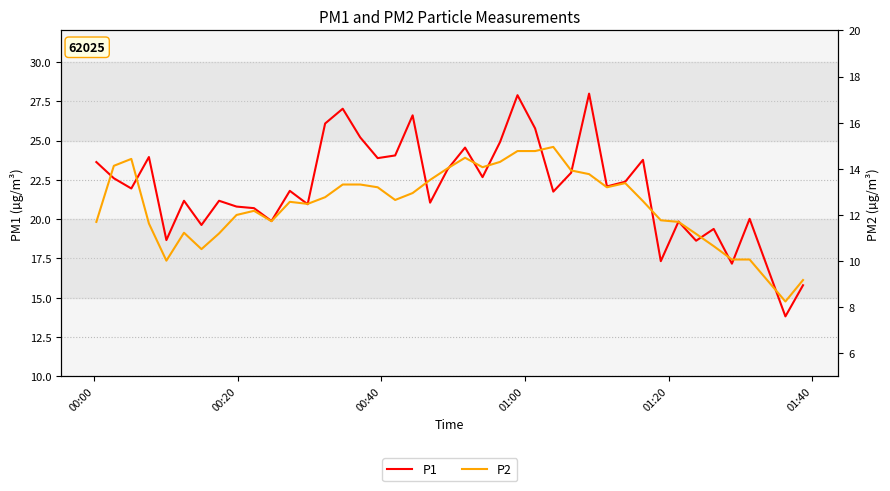

In P2, how many points are higher than both neighbors (excluding endpoints)?

7